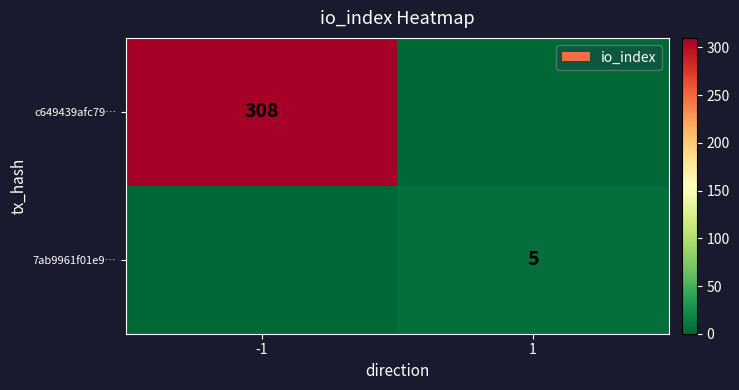

How many distinct data groups are displayed?

2